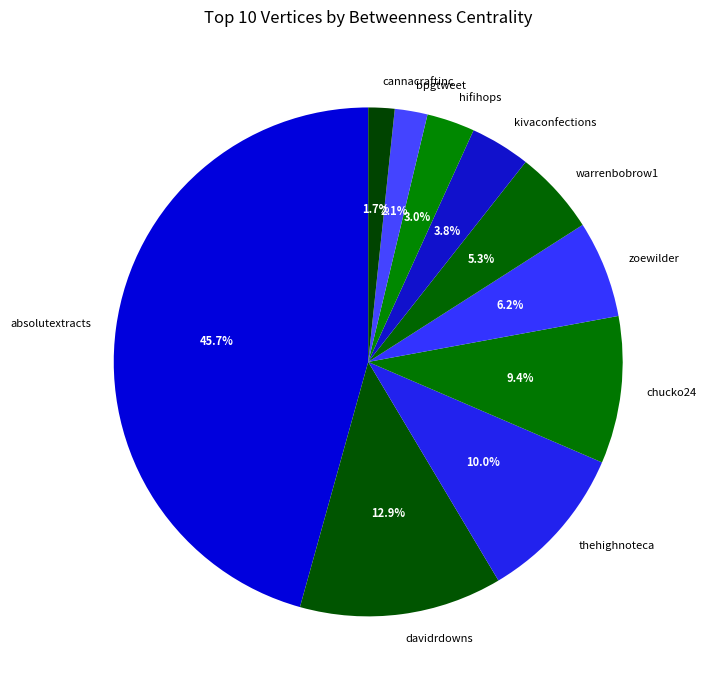

To the nearest percent, what percentage of the pie is hifihops?

3%